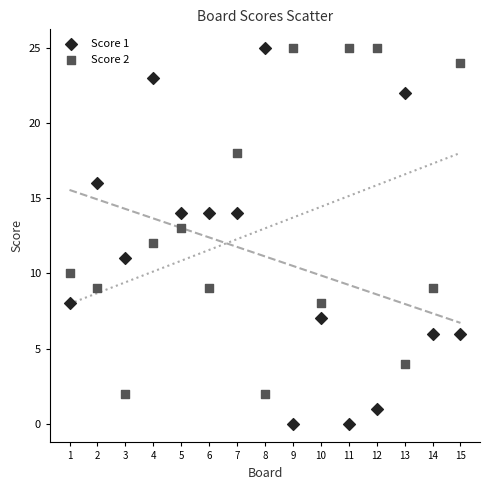

Which series contains the lowest Y value?

Score 1